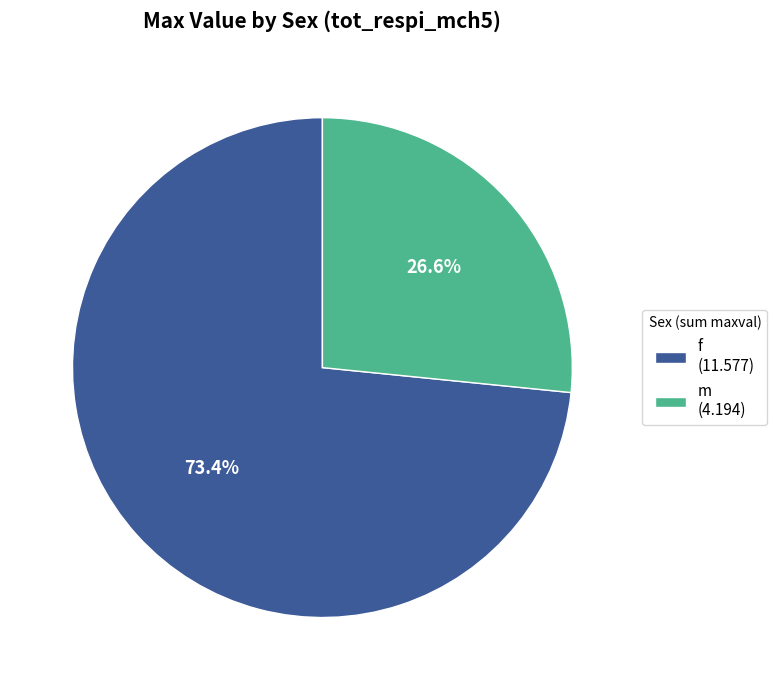

How many segments does this pie chart have?

2